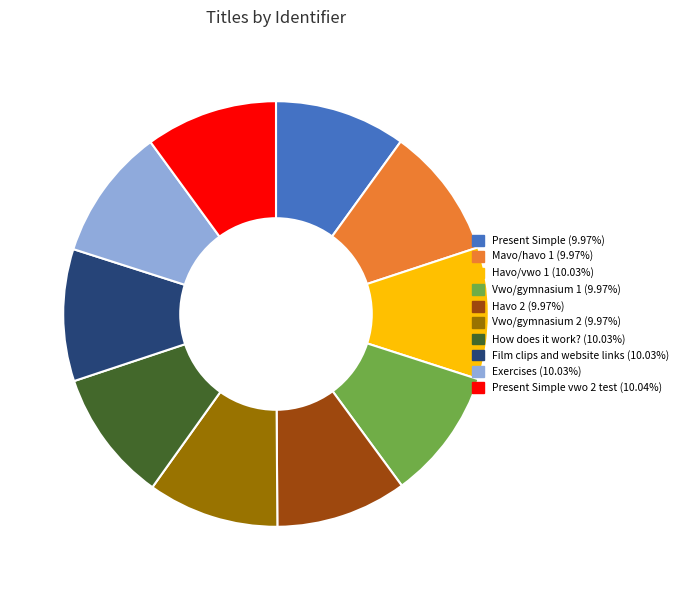

Is there a majority slice in this chart?

No